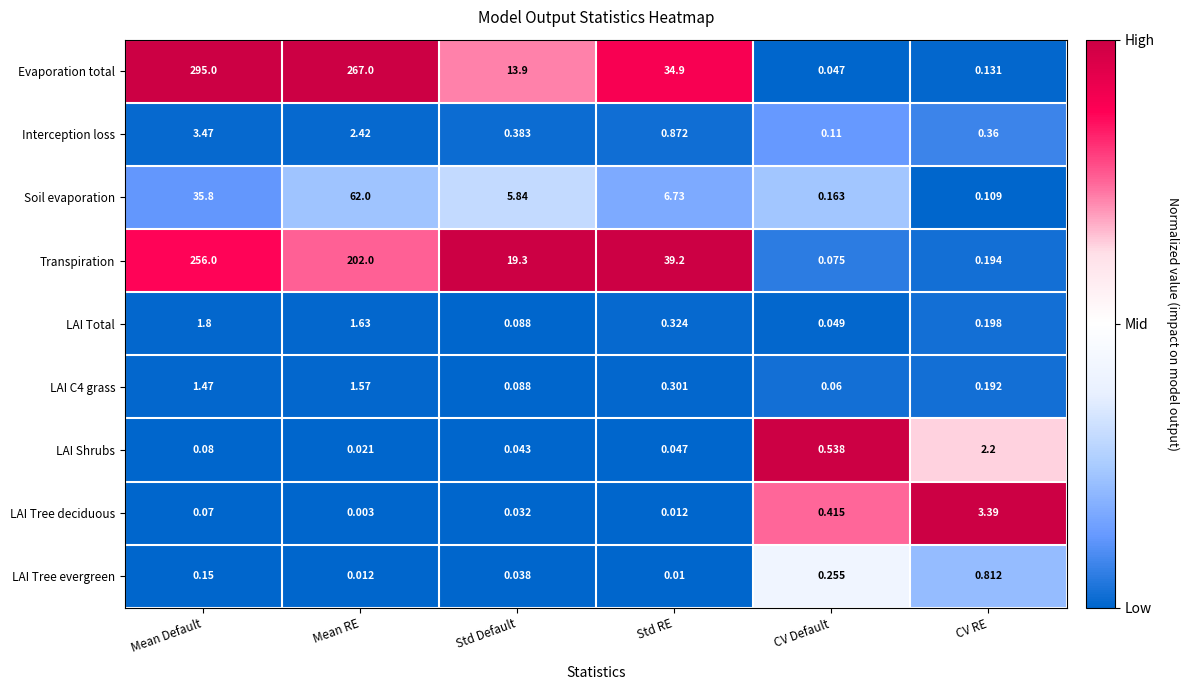

Where is LAI Shrubs nearest to the value 1?

CV Default